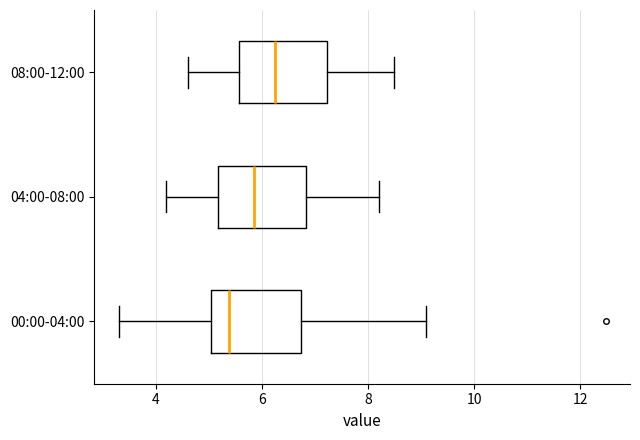

Reading bottom to top, transcribe this box plot: for each box, give where its median line is, the range the box spans, and where its two whiskers end, as read against the x-axis. The values are not printed on the chart, so give them approximately, as read against the axis.

00:00-04:00: median 5.4, box 5.0 to 6.8, whiskers 3.4 to 9.2
04:00-08:00: median 5.8, box 5.2 to 6.8, whiskers 4.2 to 8.2
08:00-12:00: median 6.2, box 5.6 to 7.2, whiskers 4.6 to 8.6